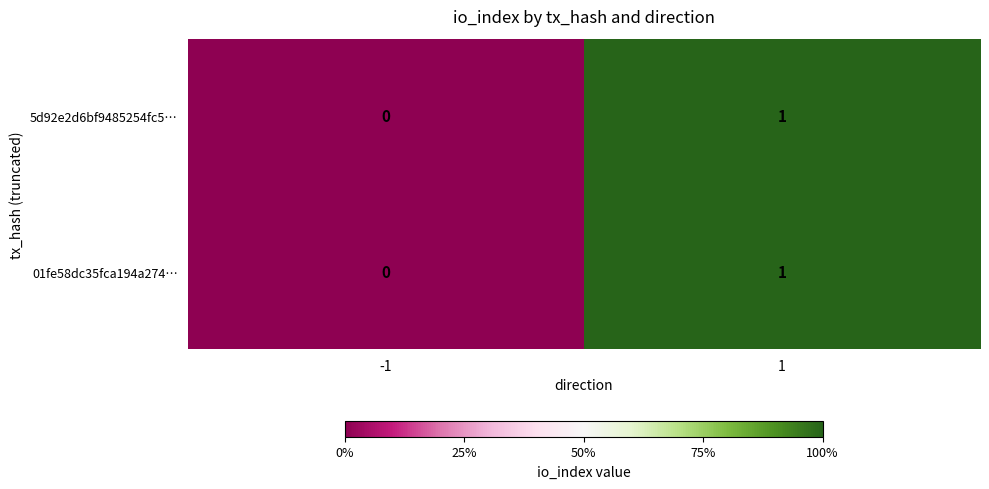

The value of 5d92e2d6bf9485254fc5… at -1 is -1. True or false?

False